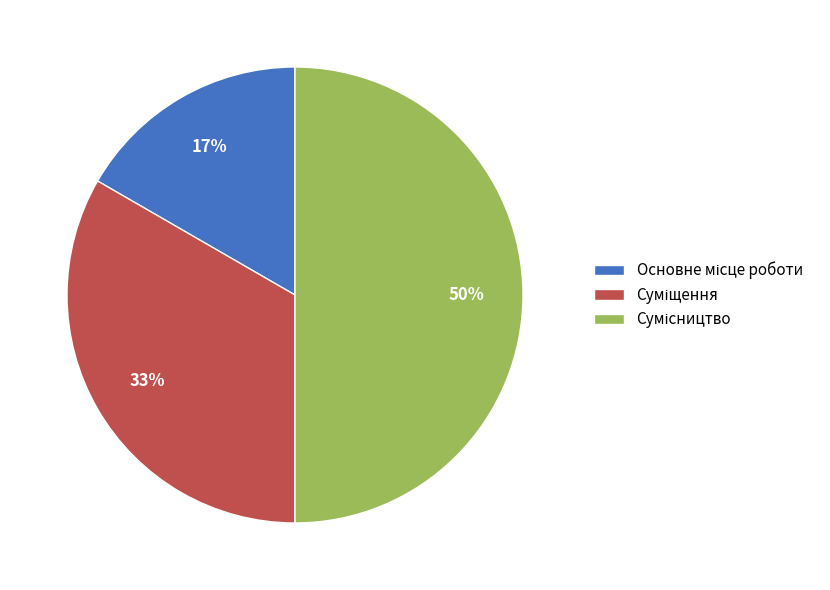

To the nearest percent, what is the average slice percentage?

33%